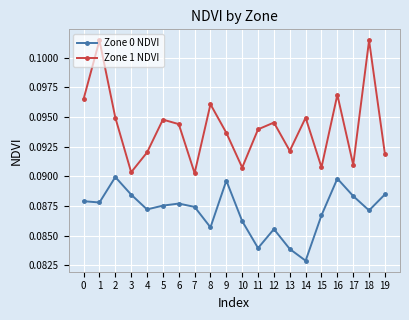

True or false: Zone 1 NDVI has a value of 0.0 at 5.

False